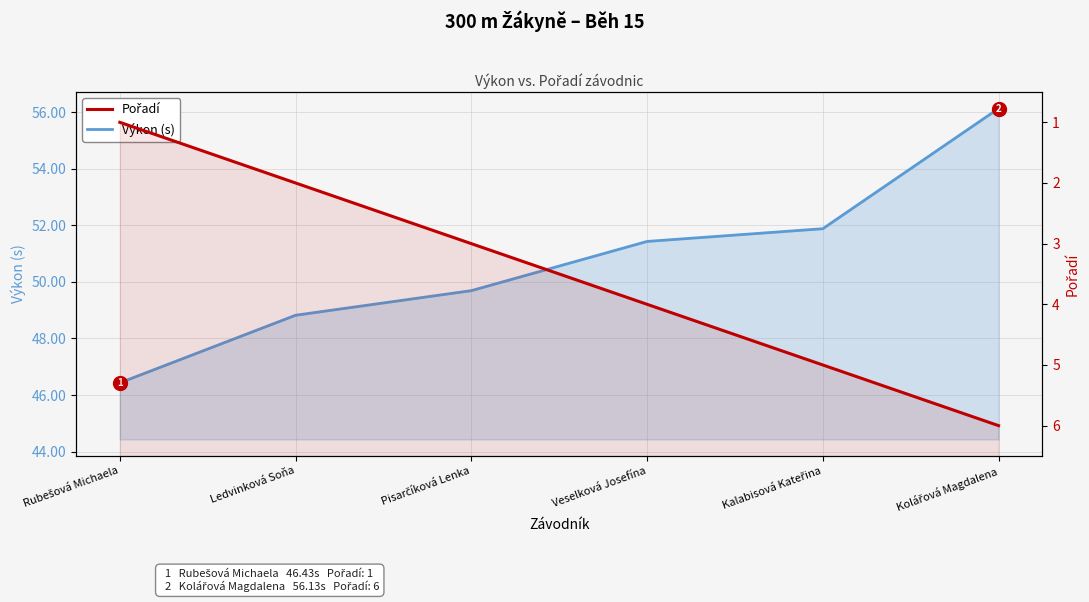

How many values in the Výkon (s) series exceed 51?

3